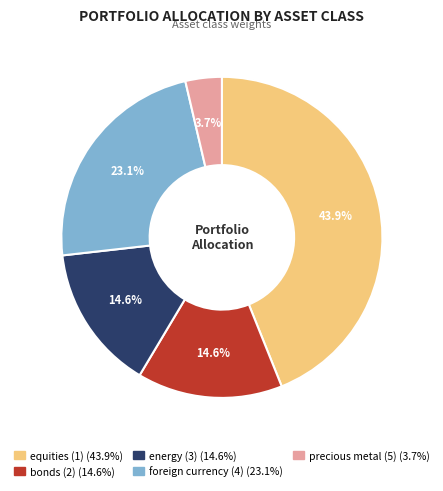

What is the largest slice in the pie chart?

equities (1)